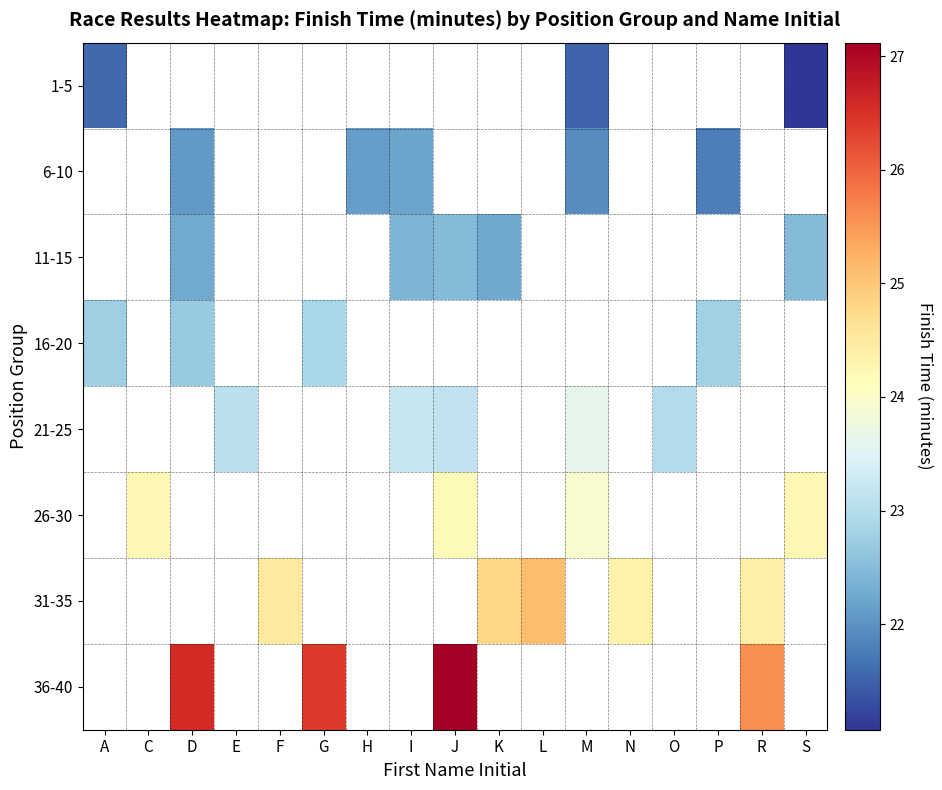

Count the number of data series in this chart.

8